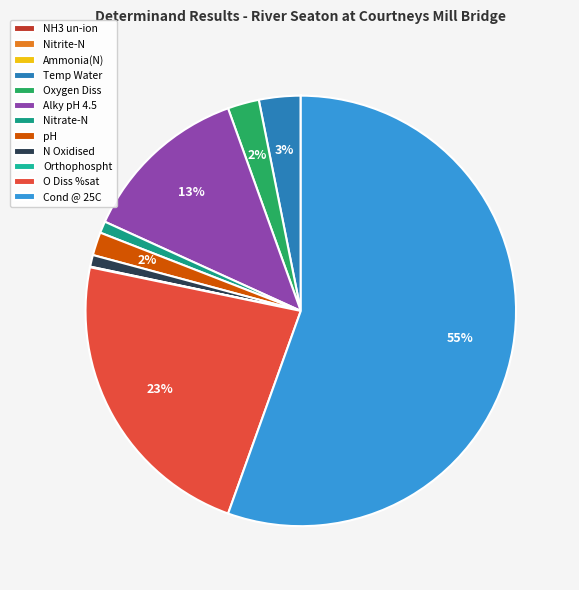

To the nearest percent, what is the difference between the largest and smallest slice percentages?

55%